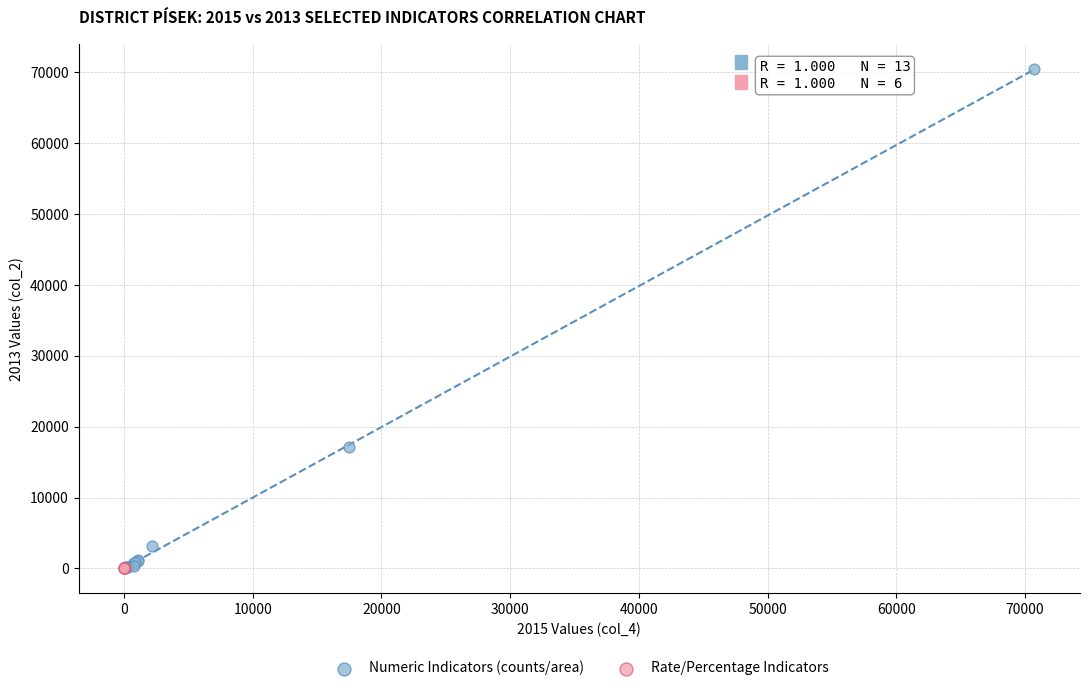

Which series contains the highest Y value?

Numeric Indicators (counts/area)